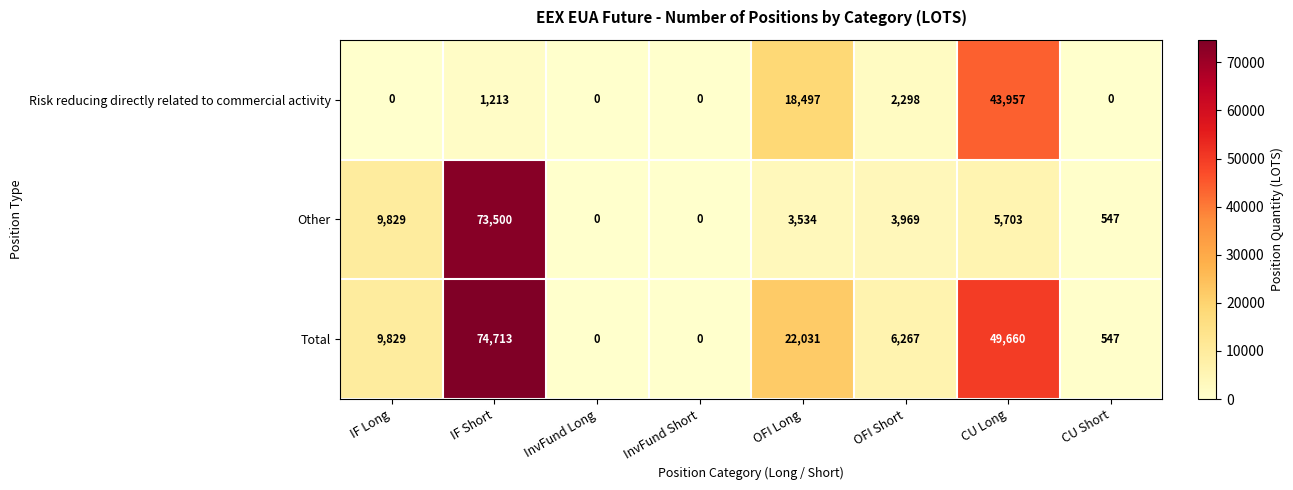

List the series in order of their overall mean, lowest first.

Risk reducing directly related to commercial activity, Other, Total